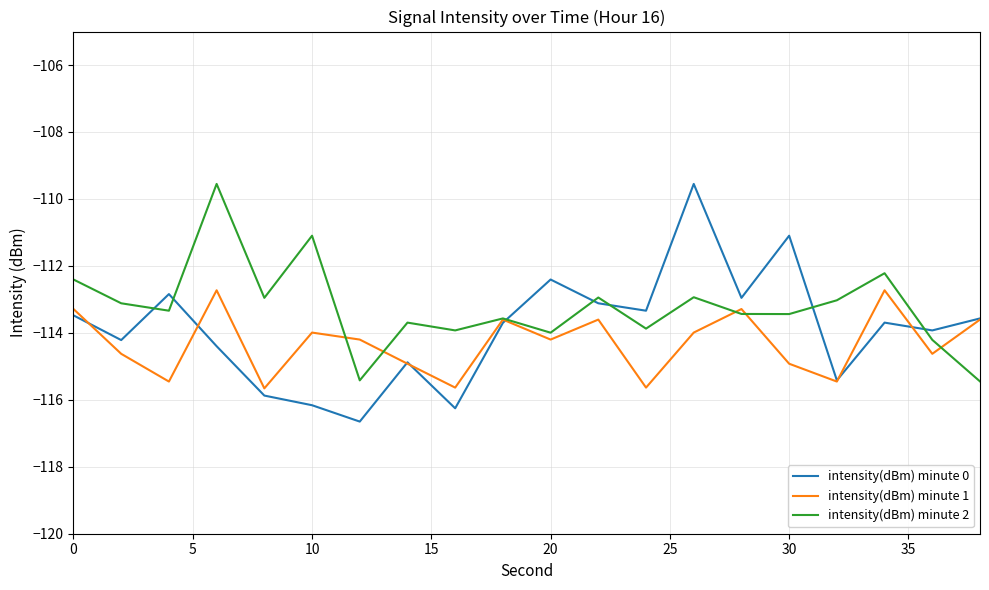

What is the difference between the second highest and second lowest values in the intensity(dBm) minute 1 series?

2.9